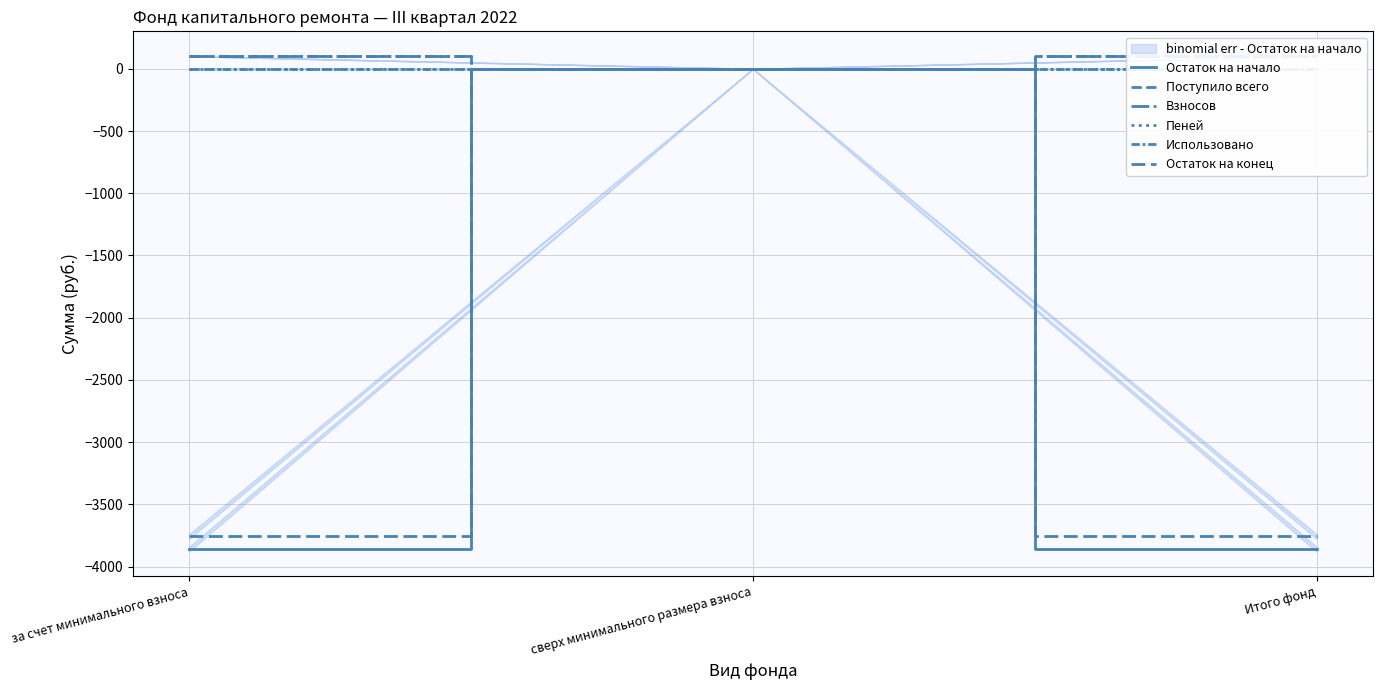

Which series has the largest total across all categories?

Поступило всего